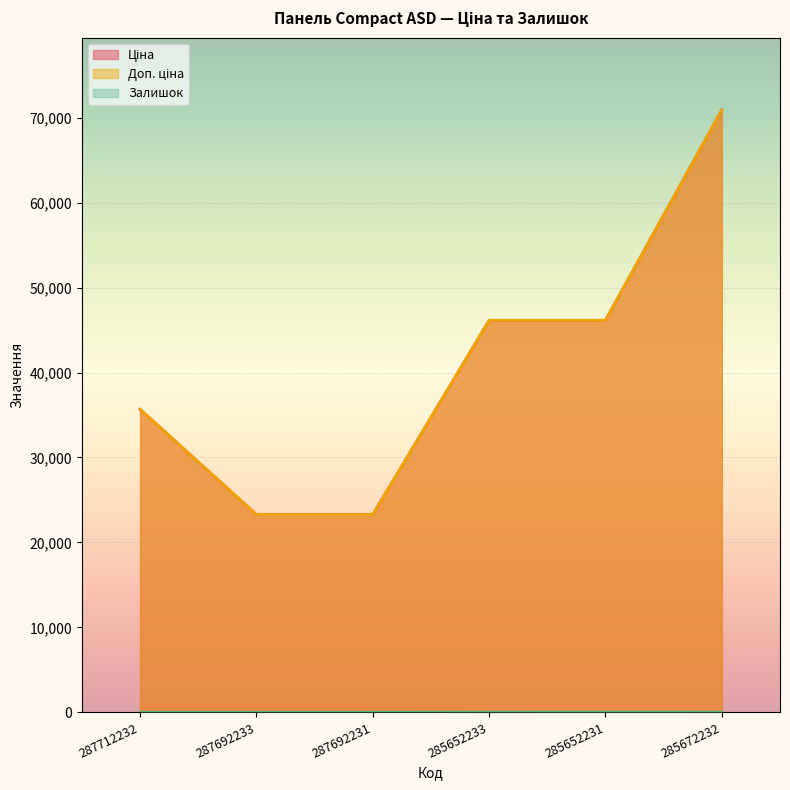

Is it true that Доп. ціна equals 55277.6 at 287712232?

False